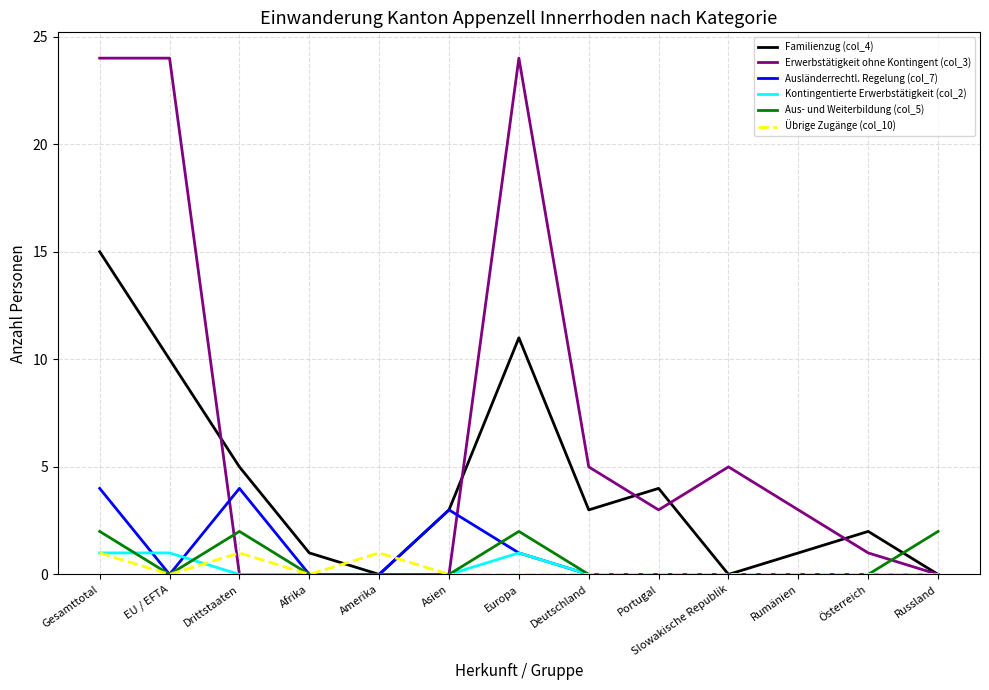

What is the total value across all series at Europa?

39